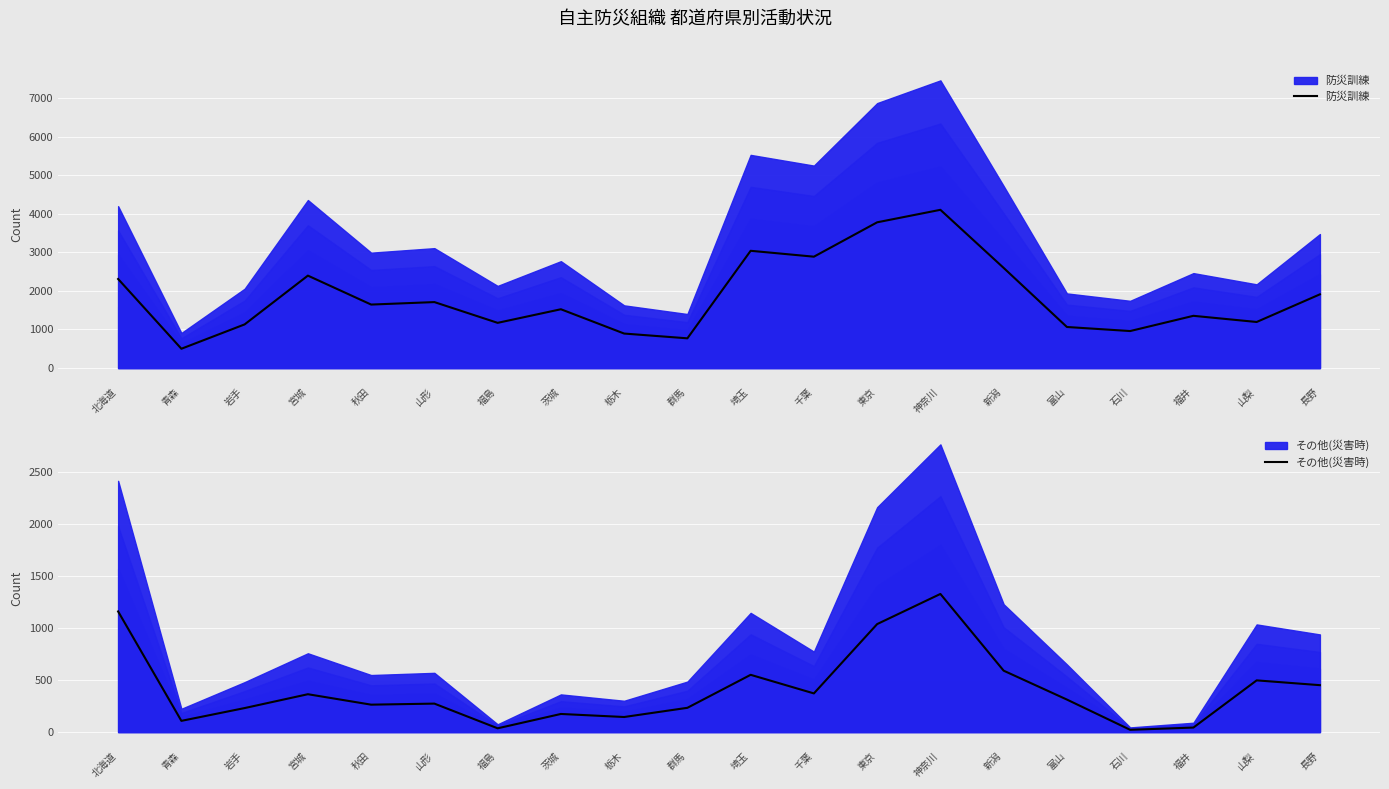

True or false: その他(災害時) and 防災訓練 intersect in this chart.

False